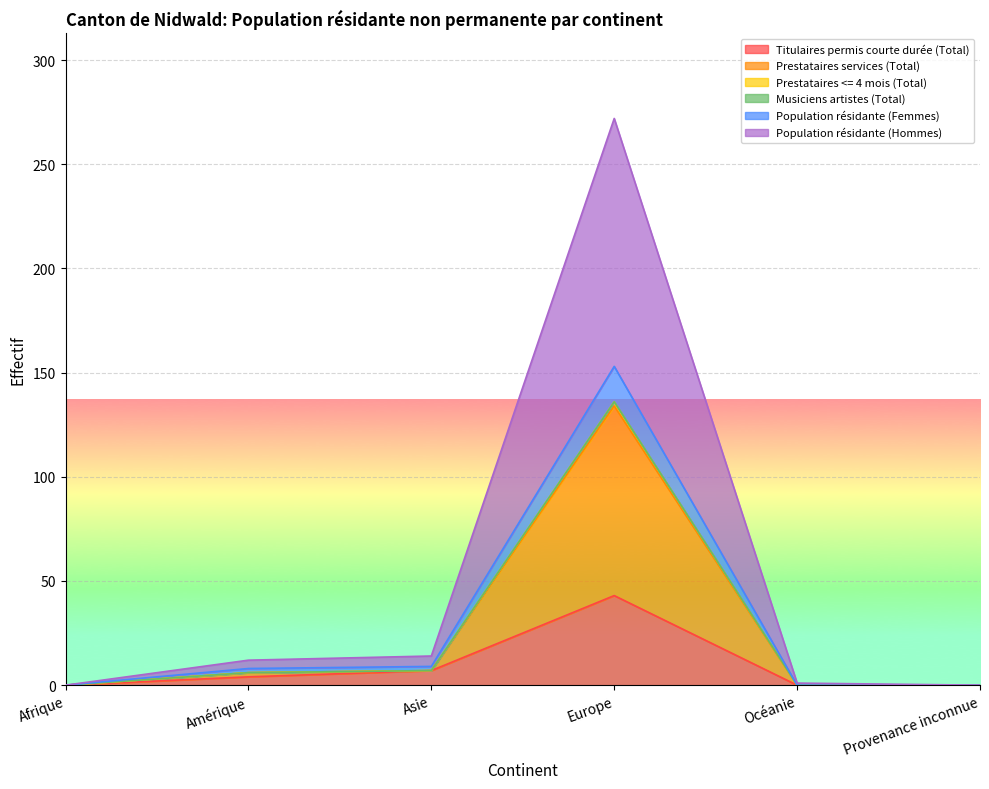

List the labels in order of Prestataires <= 4 mois (Total) value, largest first.

Europe, Asie, Amérique, Afrique, Océanie, Provenance inconnue